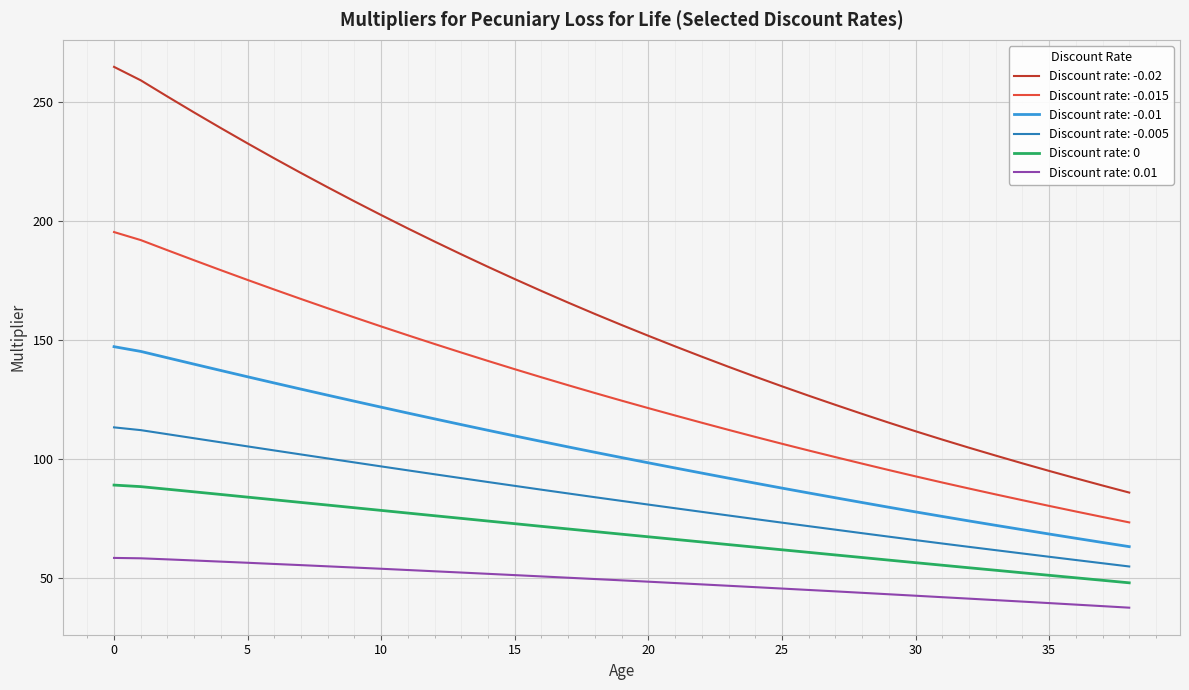

True or false: Discount rate: -0.015 and Discount rate: 0 cross at least once.

False